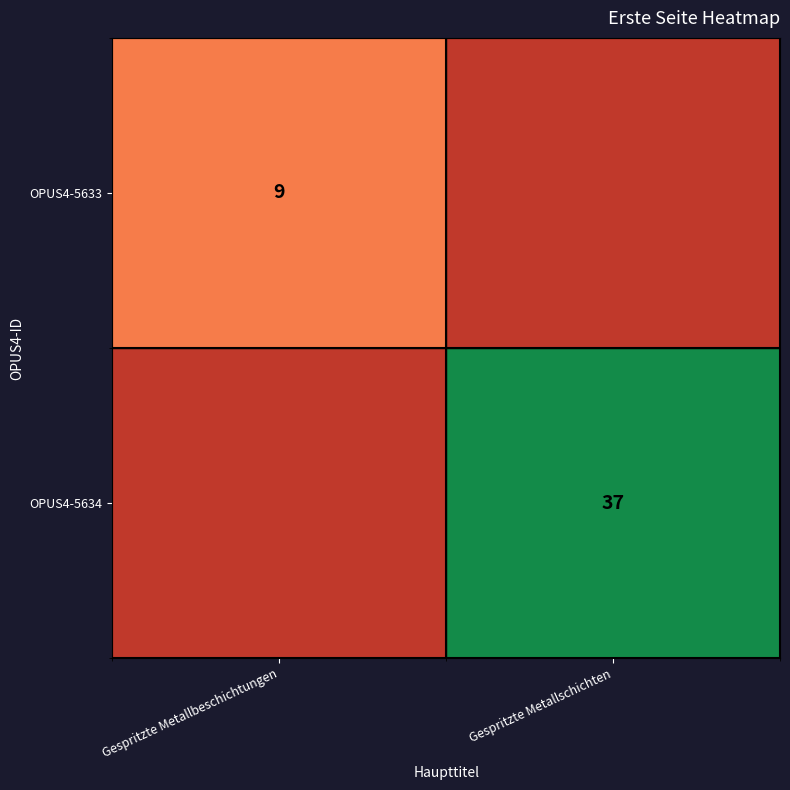

True or false: OPUS4-5634 has a value of 10 at Gespritzte Metallschichten.

False